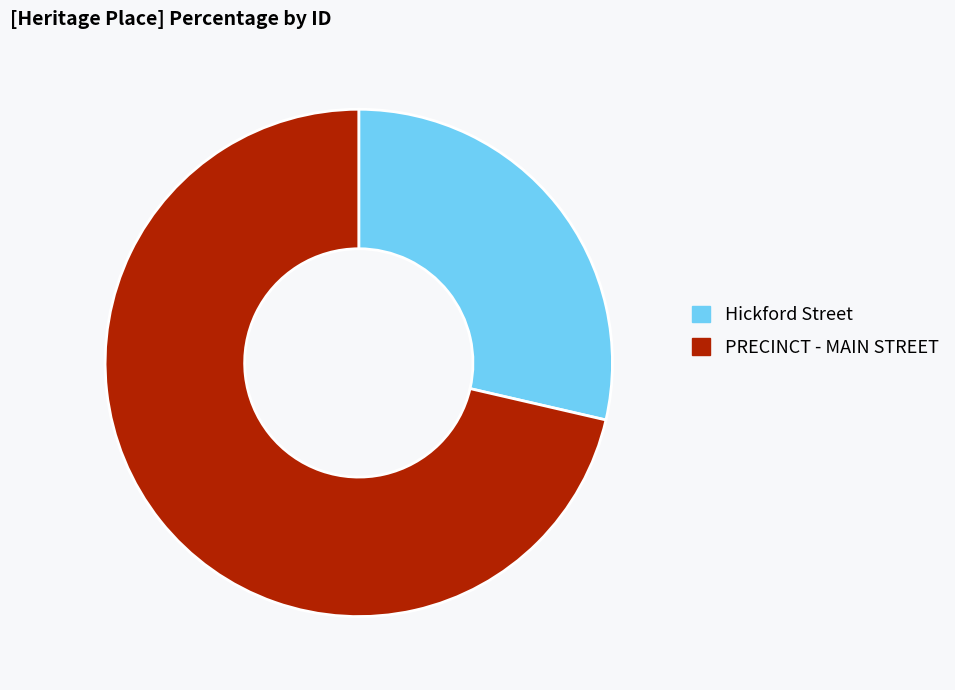

Do PRECINCT - MAIN STREET and Hickford Street together represent more than half of the pie?

Yes